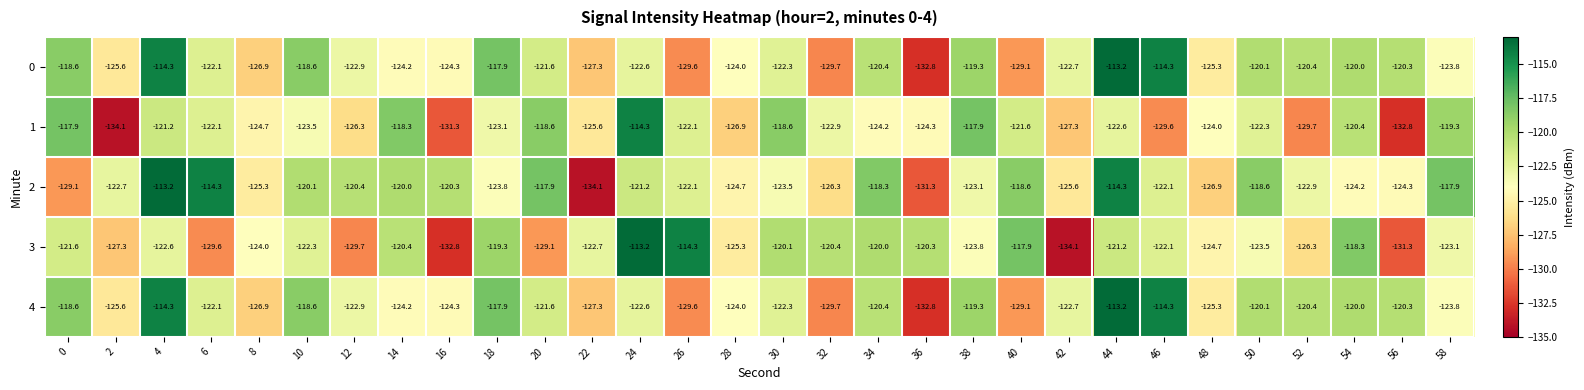

What is the difference between the highest and lowest values at 10?

4.9